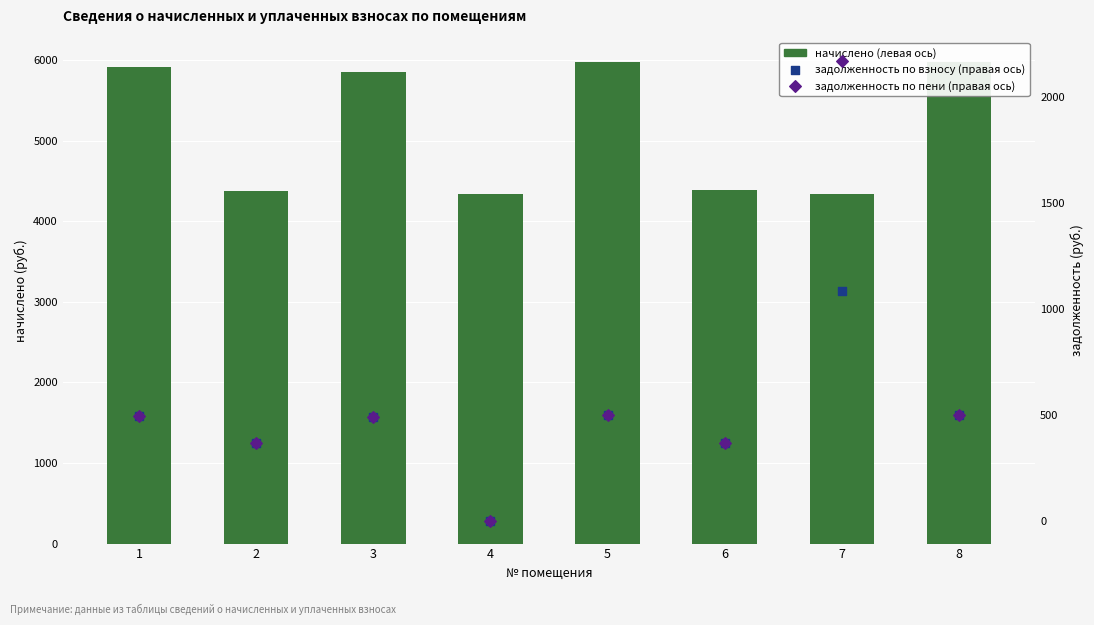

At which category is the sum across all series the highest?

7